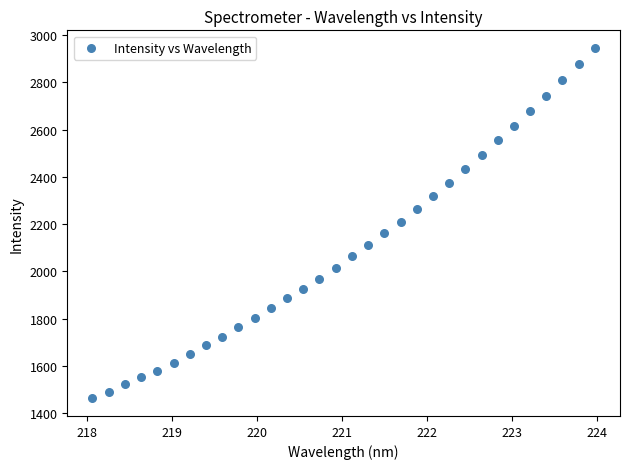

What is the range of Y values (max minus min)?

1484.8